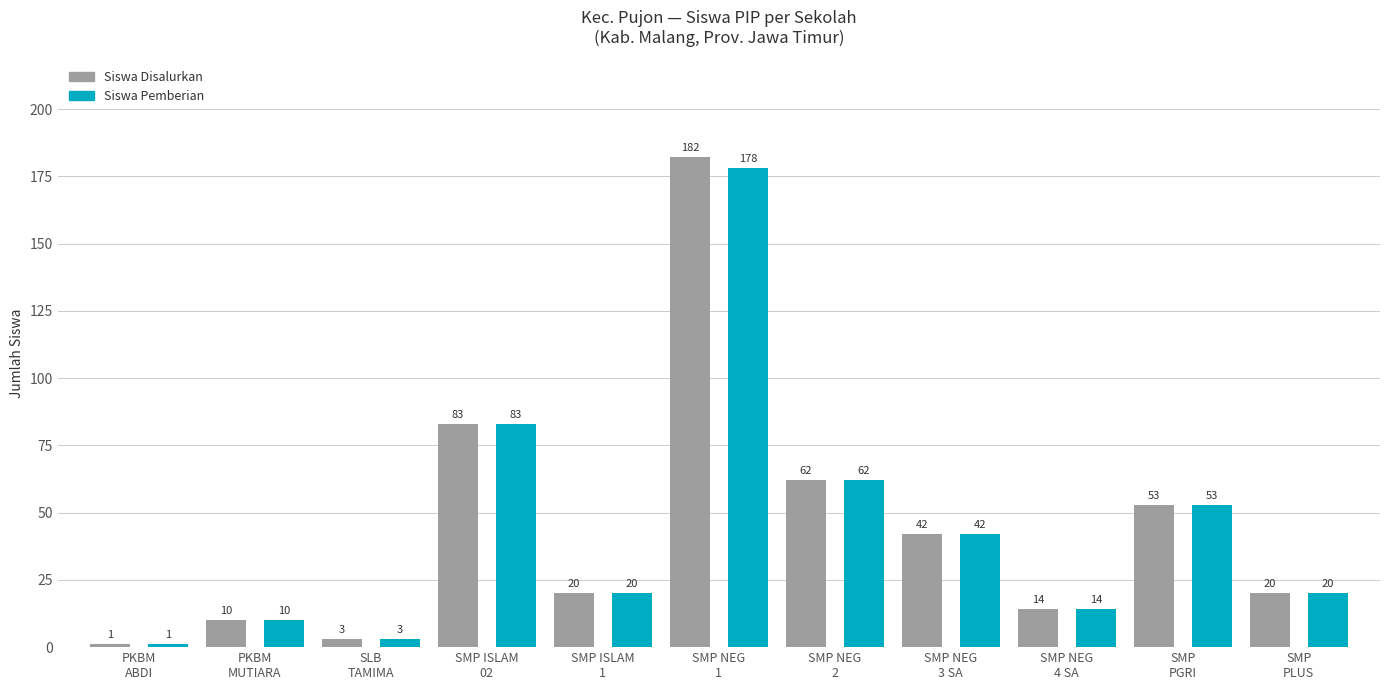

What is the sum of all Siswa Disalurkan values?

490